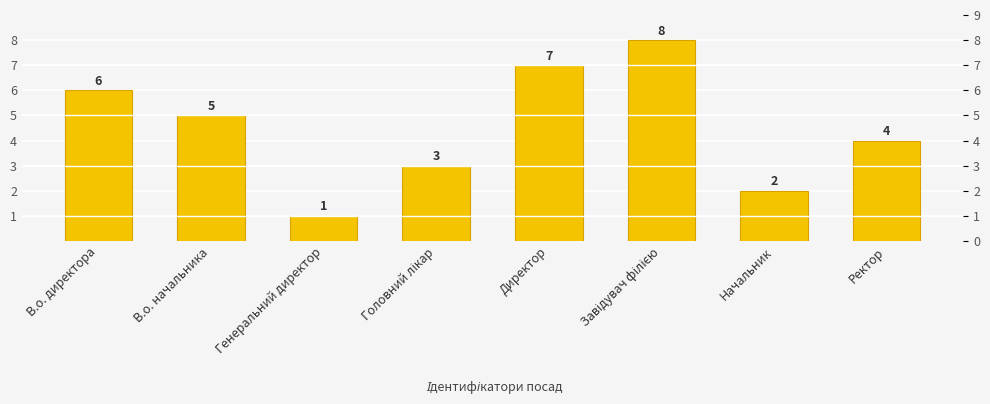

What is the label of the 1st bar from the right?

Ректор